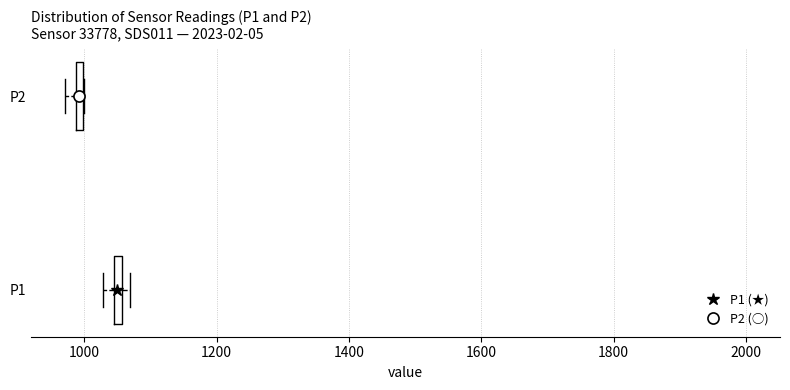

Which box has the furthest to the right median line?

P1